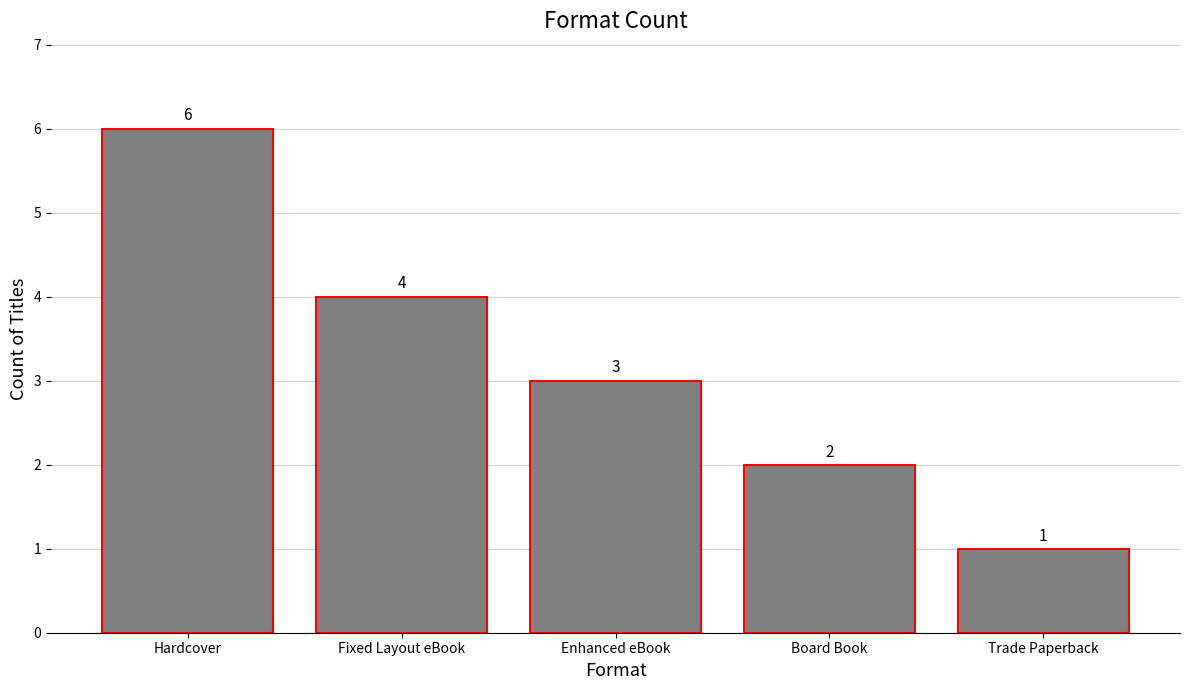

Rank the categories by value from lowest to highest.

Trade Paperback, Board Book, Enhanced eBook, Fixed Layout eBook, Hardcover